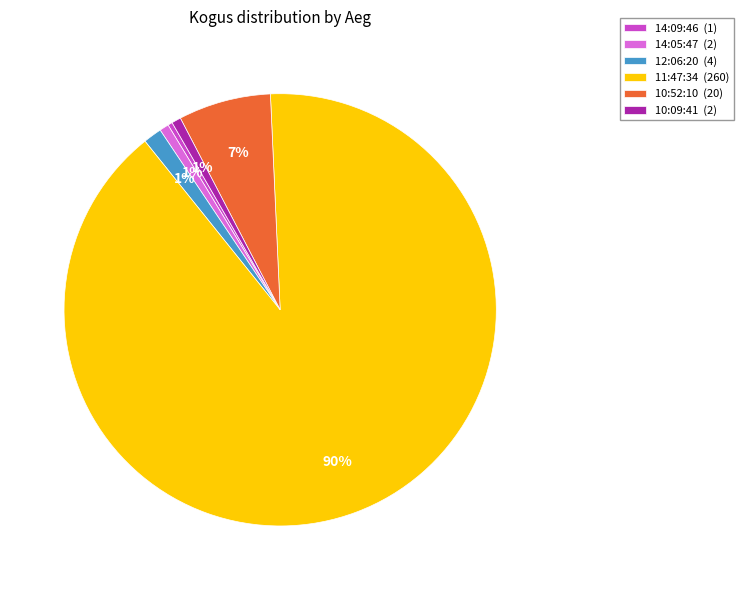

The 10:52:10 slice represents 7% of the pie. True or false?

True